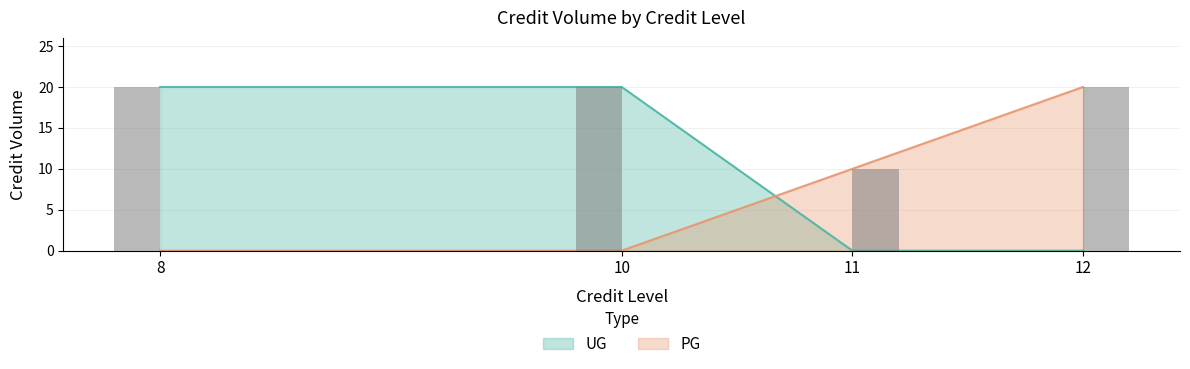

What is the change in value from 10 to 11?

-10